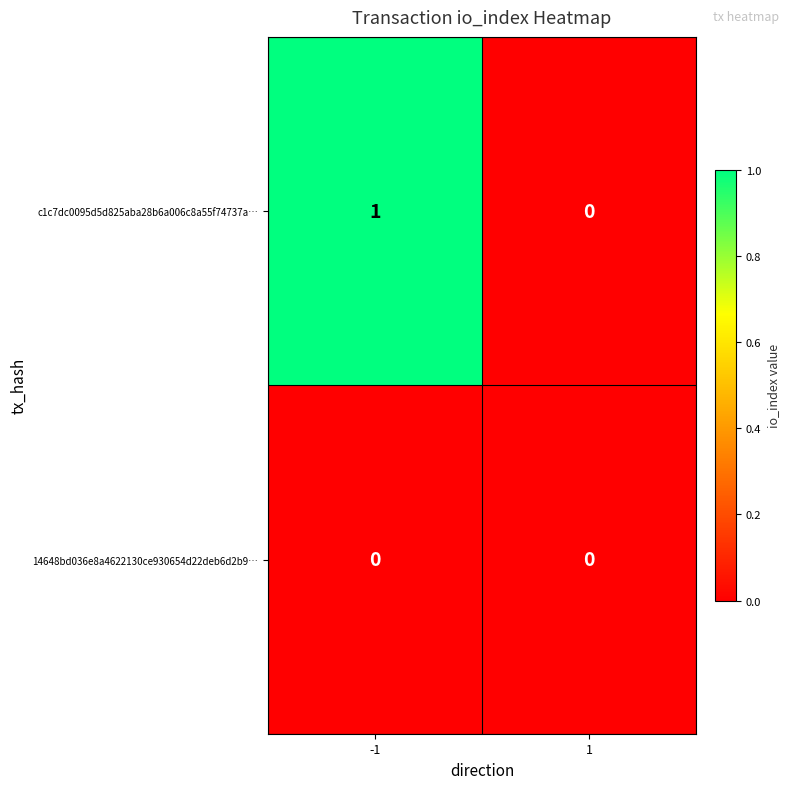

Between -1 and 1, which series saw the biggest shift?

c1c7dc0095d5d825aba28b6a006c8a55f74737a…